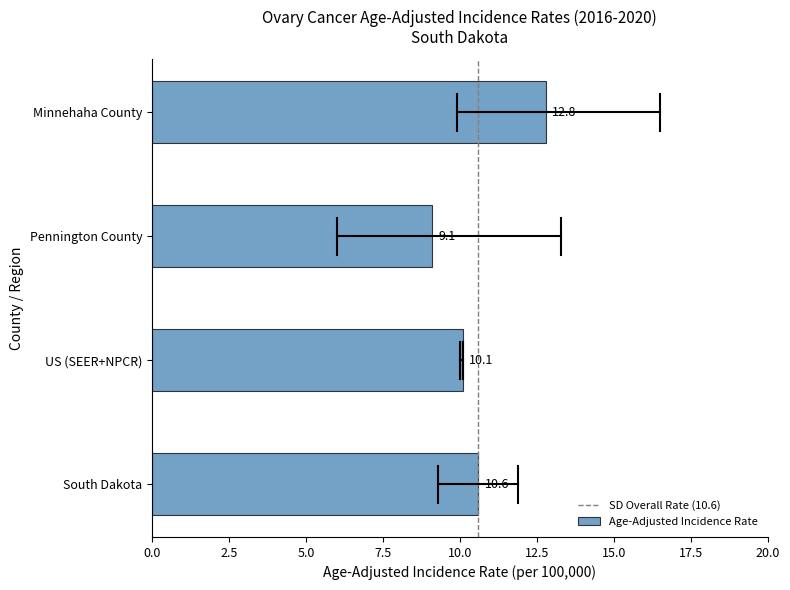

Reading bottom to top, transcribe all the data shown in this chart.

South Dakota=10.6	US (SEER+NPCR)=10.1	Pennington County=9.1	Minnehaha County=12.8